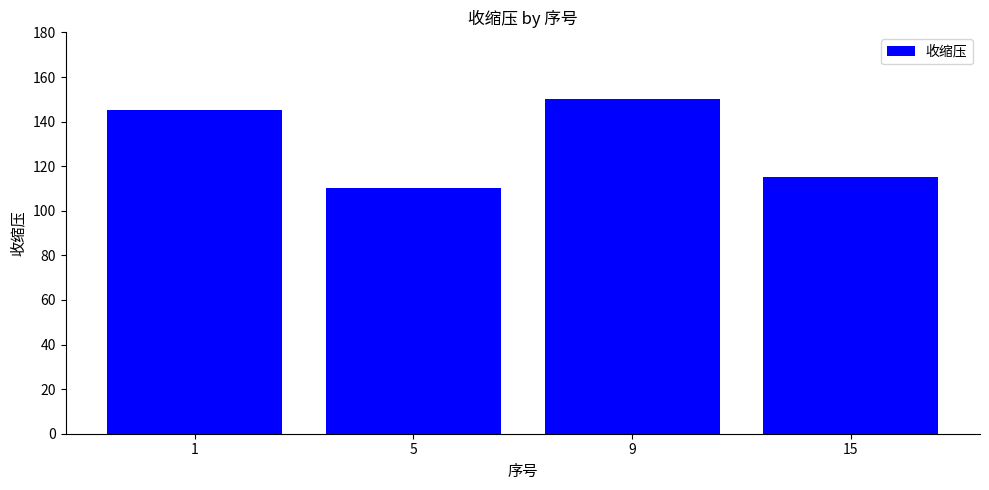

Are the bars grouped side by side (vs. stacked)?

No